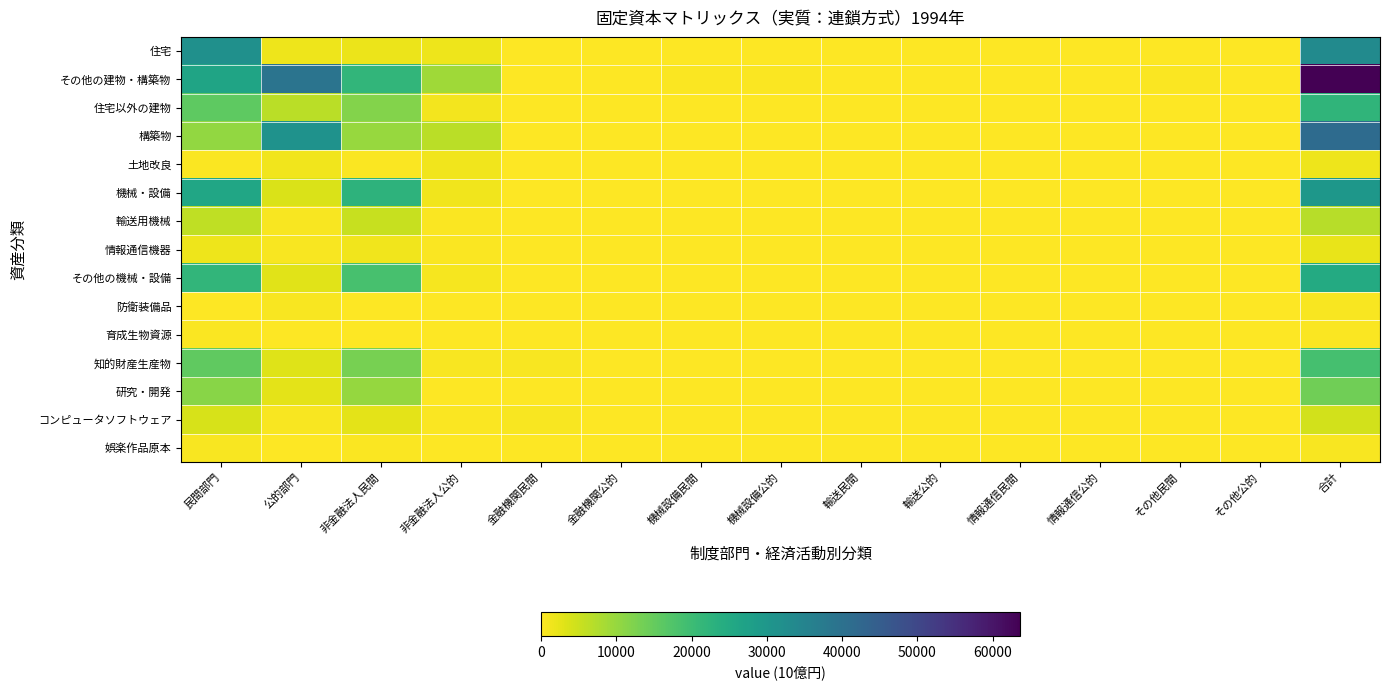

At how many categories does at least one series exceed 57855?

1